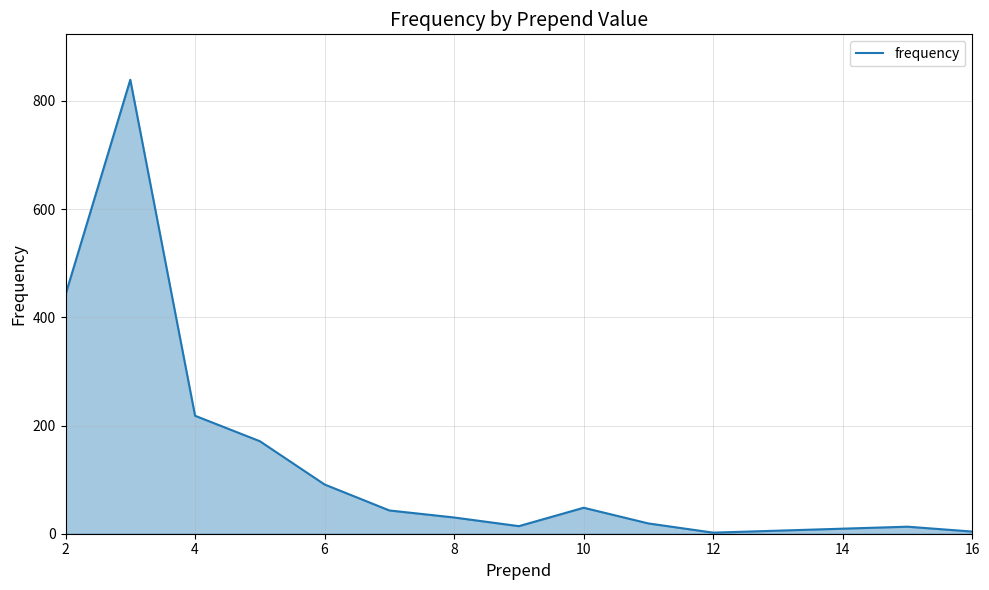

What is the difference between the maximum and minimum values?

837